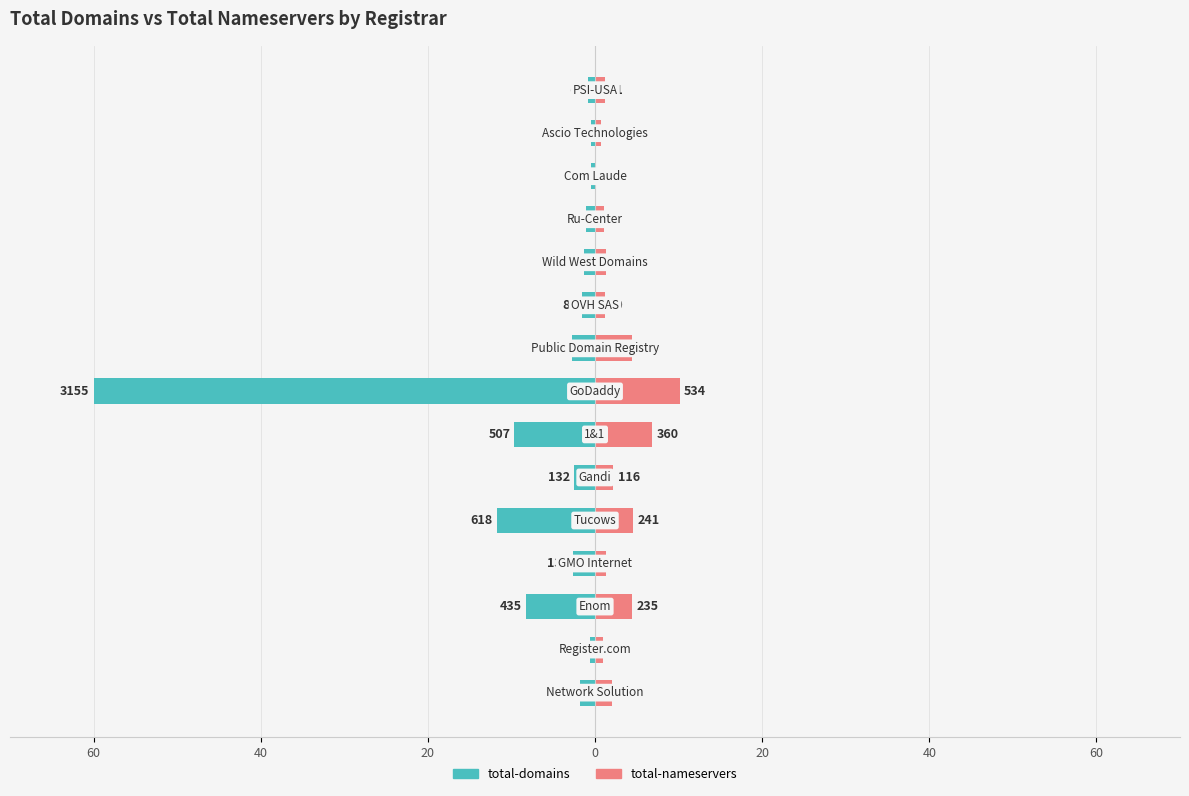

Which series has the largest range (max minus min)?

total-domains